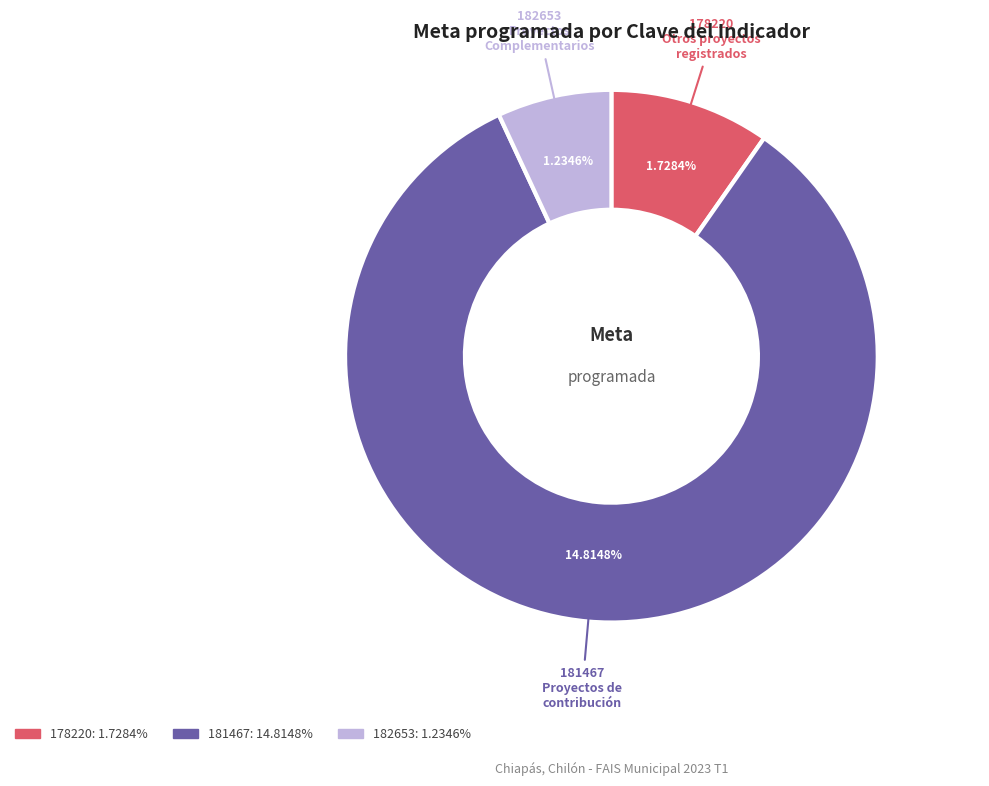

Is it true that 182653 is 1% of the pie?

False